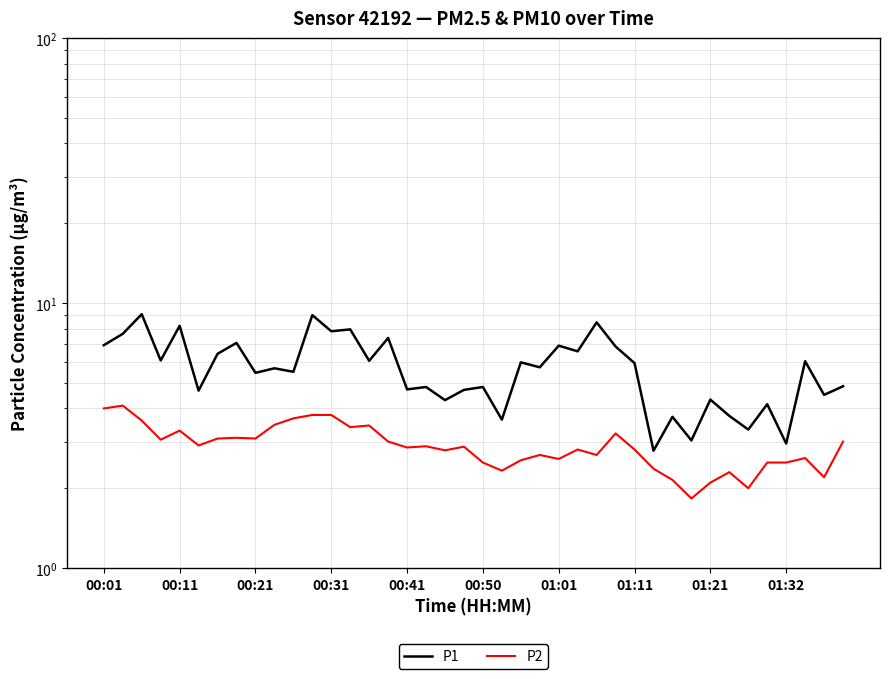

What is the value of the P1 point at the 37th from the left?

3.0